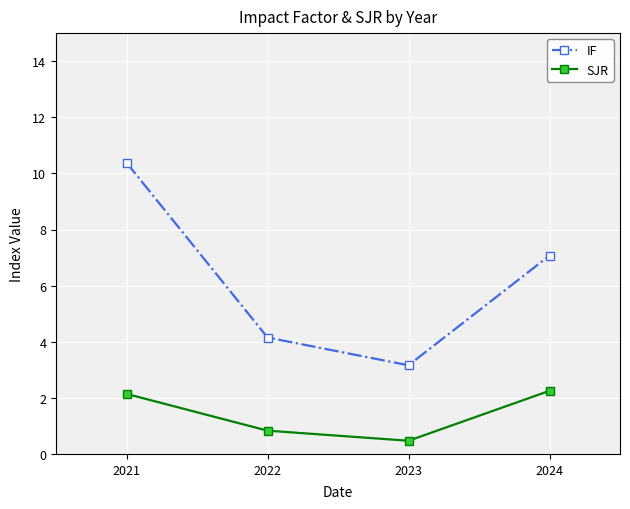

The value of IF at 2023 is 3.2. True or false?

True